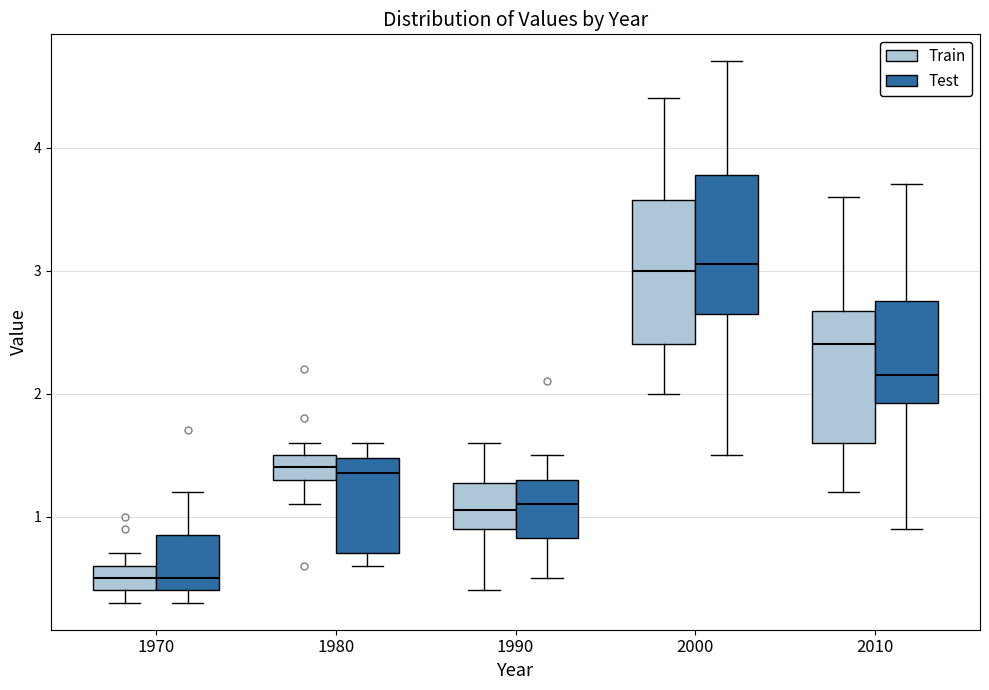

Reading left to right, read every box against the y-axis: the position of its median line, the range the box covers, and the ends of its whiskers. The values are not printed on the chart, so give them approximately, as read against the axis.

1970 (Train): median 0.5, box 0.4 to 0.6, whiskers 0.3 to 0.7
1970 (Test): median 0.5, box 0.4 to 0.9, whiskers 0.3 to 1.2
1980 (Train): median 1.4, box 1.3 to 1.5, whiskers 1.1 to 1.6
1980 (Test): median 1.4, box 0.7 to 1.5, whiskers 0.6 to 1.6
1990 (Train): median 1.1, box 0.9 to 1.3, whiskers 0.4 to 1.6
1990 (Test): median 1.1, box 0.8 to 1.3, whiskers 0.5 to 1.5
2000 (Train): median 3.0, box 2.4 to 3.6, whiskers 2.0 to 4.4
2000 (Test): median 3.1, box 2.7 to 3.8, whiskers 1.5 to 4.7
2010 (Train): median 2.4, box 1.6 to 2.7, whiskers 1.2 to 3.6
2010 (Test): median 2.2, box 1.9 to 2.8, whiskers 0.9 to 3.7